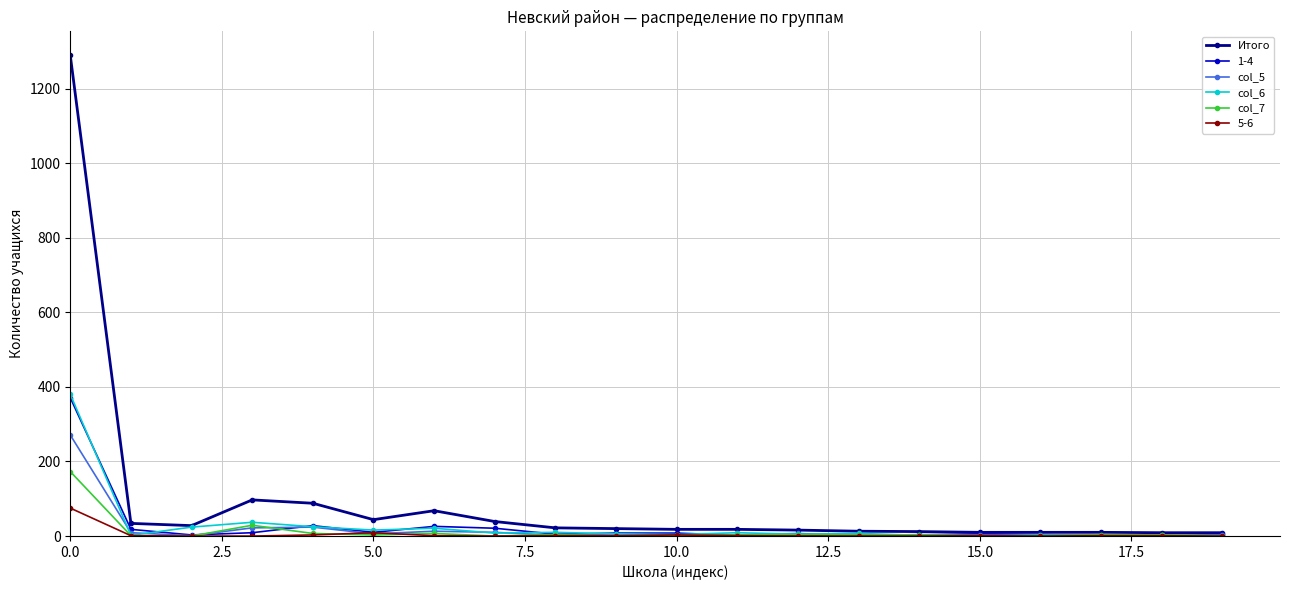

Is this an area chart (filled region under the line)?

No